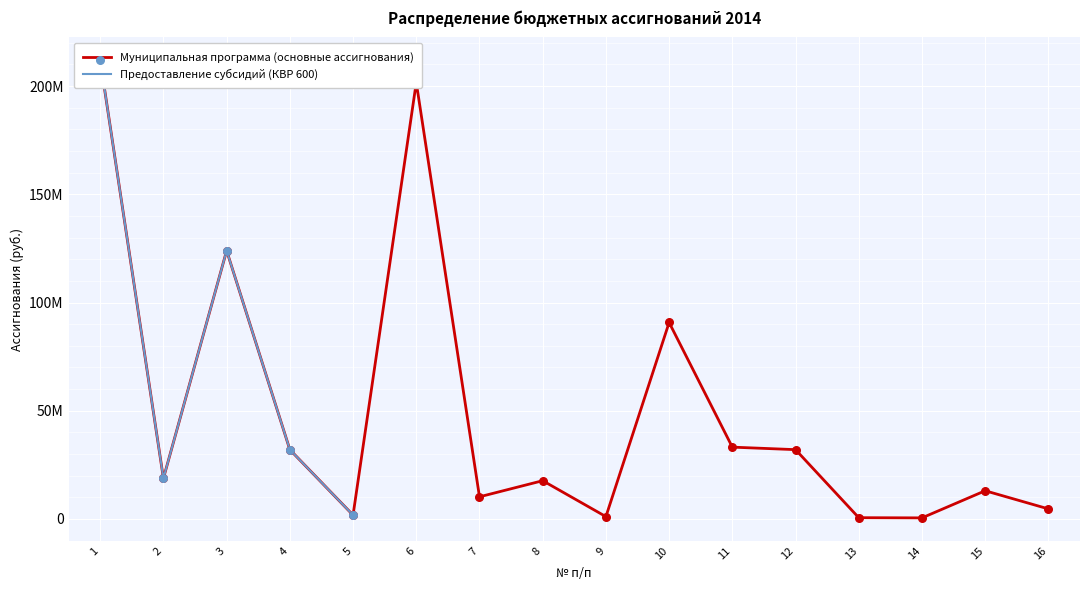

Which has a higher value, 11 or 1?

1